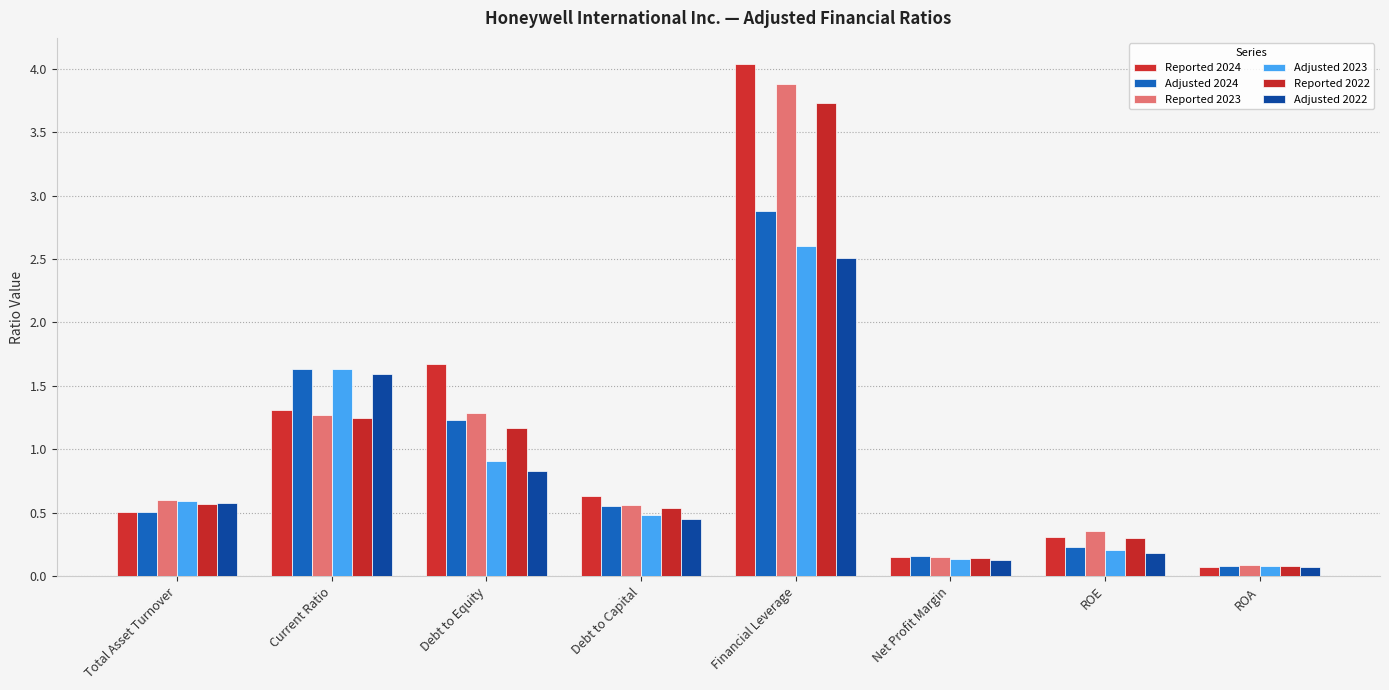

What is the difference between the Adjusted 2024 values at Net Profit Margin and Financial Leverage?

2.7